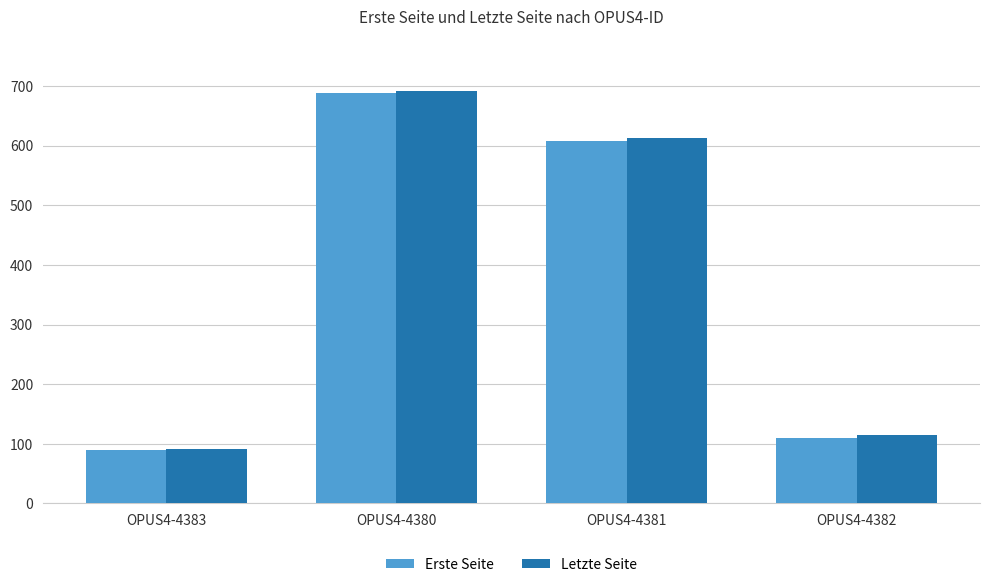

What is the greatest value displayed?

691